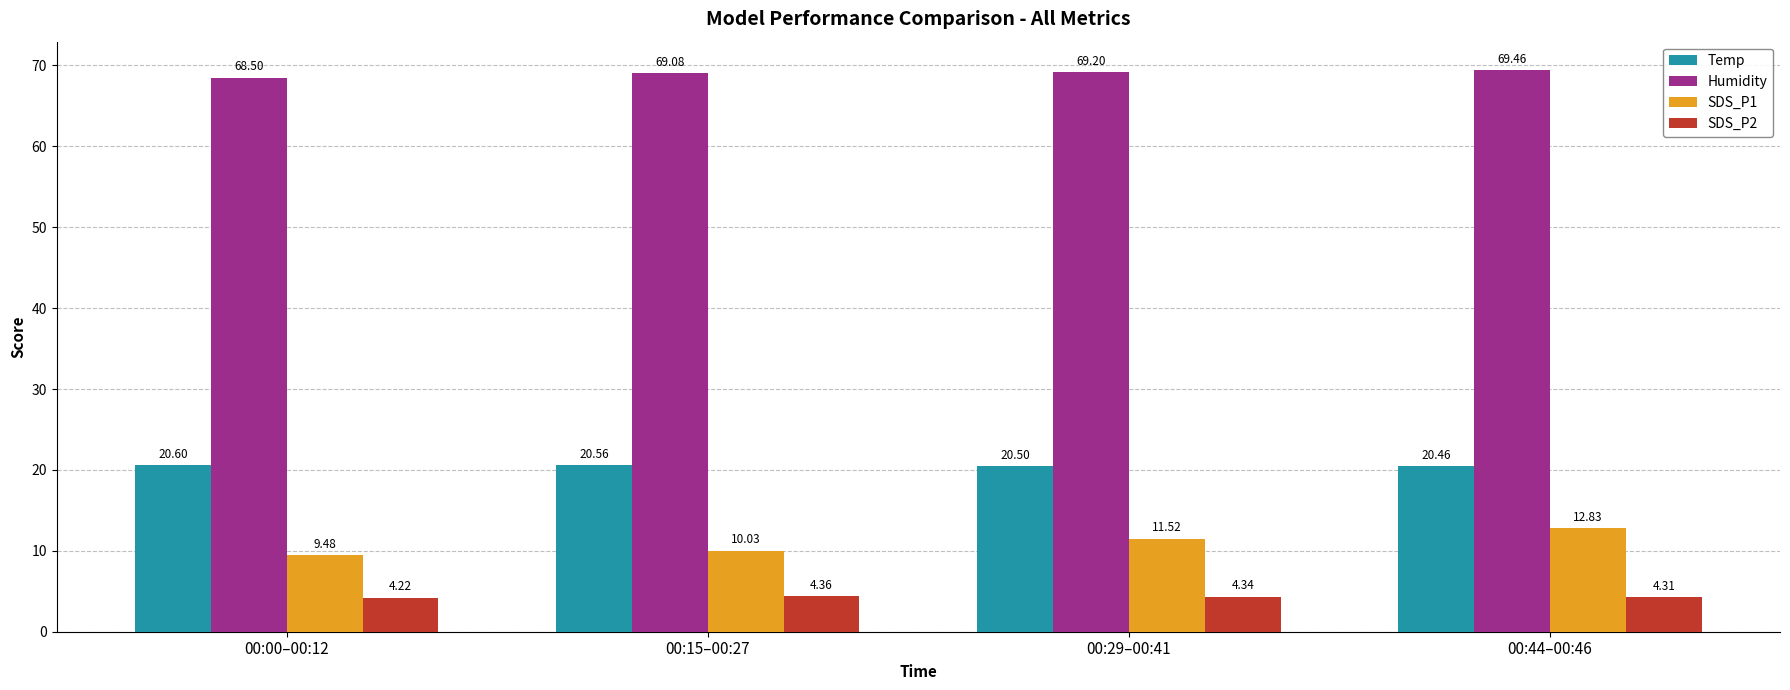

What is the difference between the Humidity values at 00:29–00:41 and 00:00–00:12?

0.7